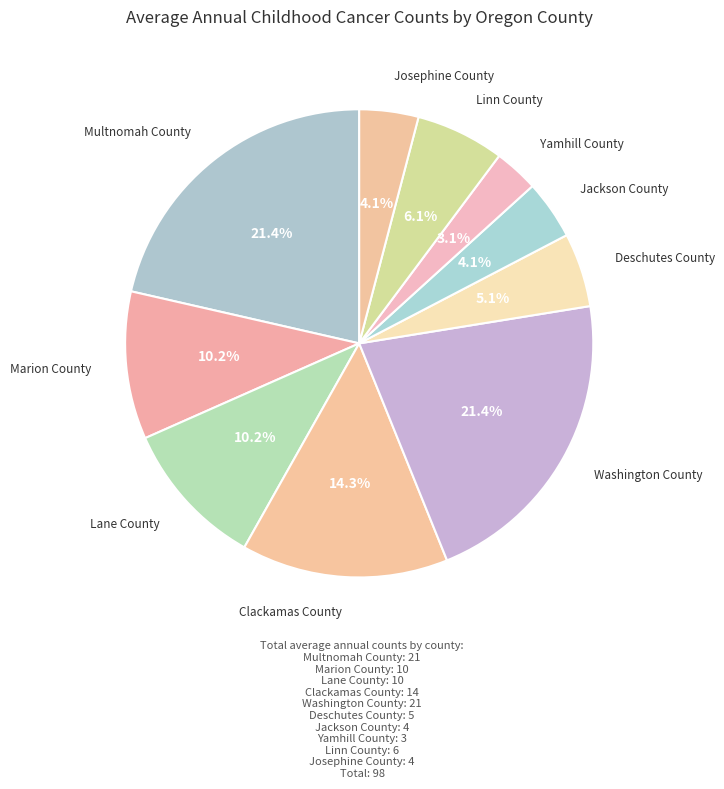

Rank the categories by value from lowest to highest.

Yamhill County, Jackson County, Josephine County, Deschutes County, Linn County, Marion County, Lane County, Clackamas County, Multnomah County, Washington County